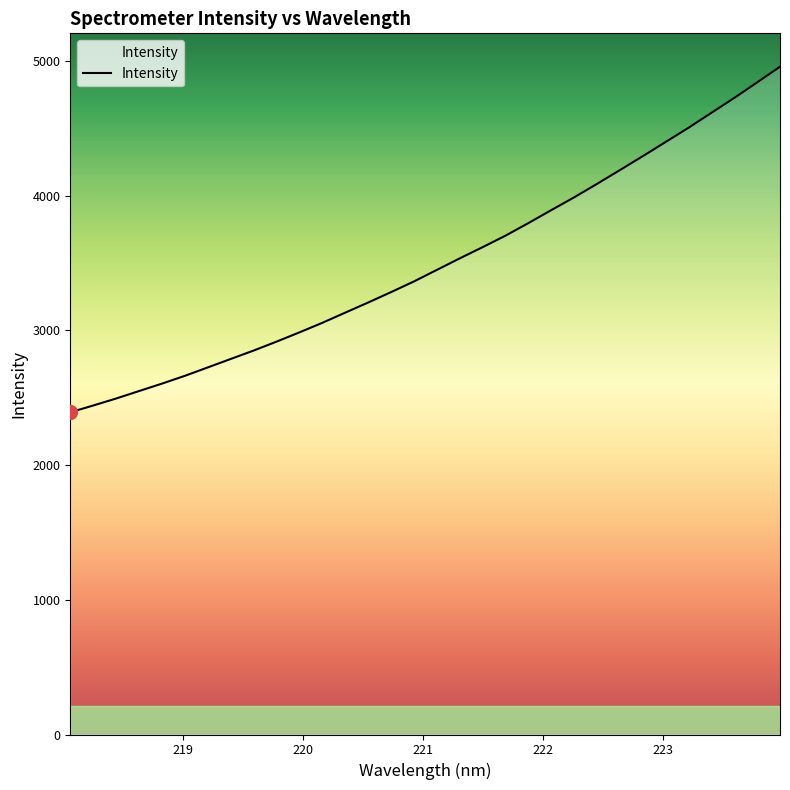

What is the minimum value shown in the chart?

2392.4